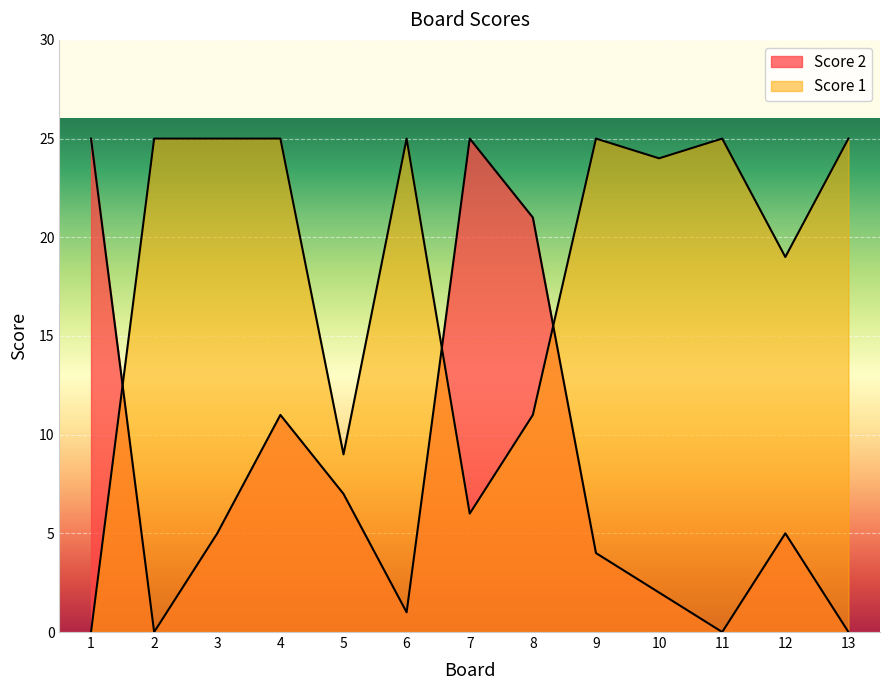

At which category does Score 2 reach its first local valley?

2